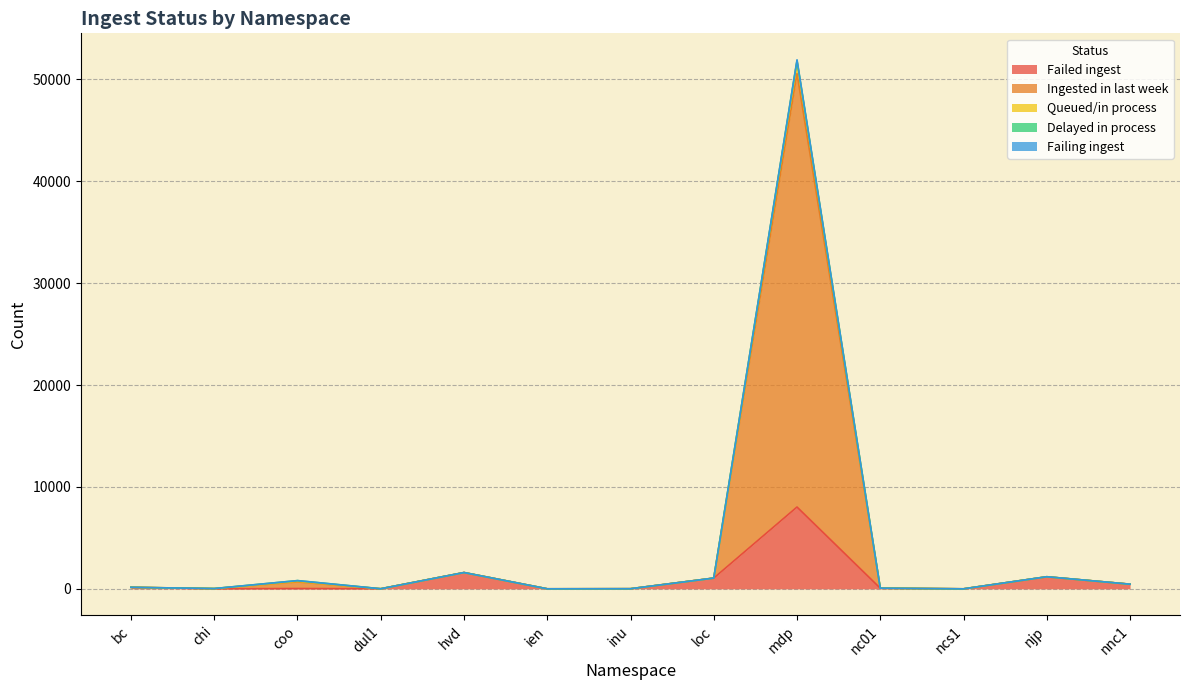

What is the difference between the maximum and minimum values in the Failing ingest series?

51786